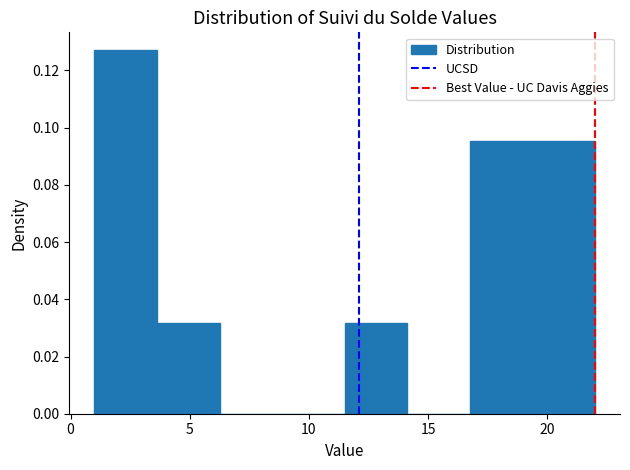

Reading left to right, list every bar in this chart as the range it spans on the x-axis followed by its height. Neither the bar edges nor the heights are printed on the chart, so give them approximately, as read against the axes.

1.0 to 3.5: 0.126
3.5 to 6.5: 0.032
6.5 to 9.0: 0
9.0 to 11.5: 0
11.5 to 14.0: 0.032
14.0 to 17.0: 0
17.0 to 19.5: 0.096
19.5 to 22.0: 0.096